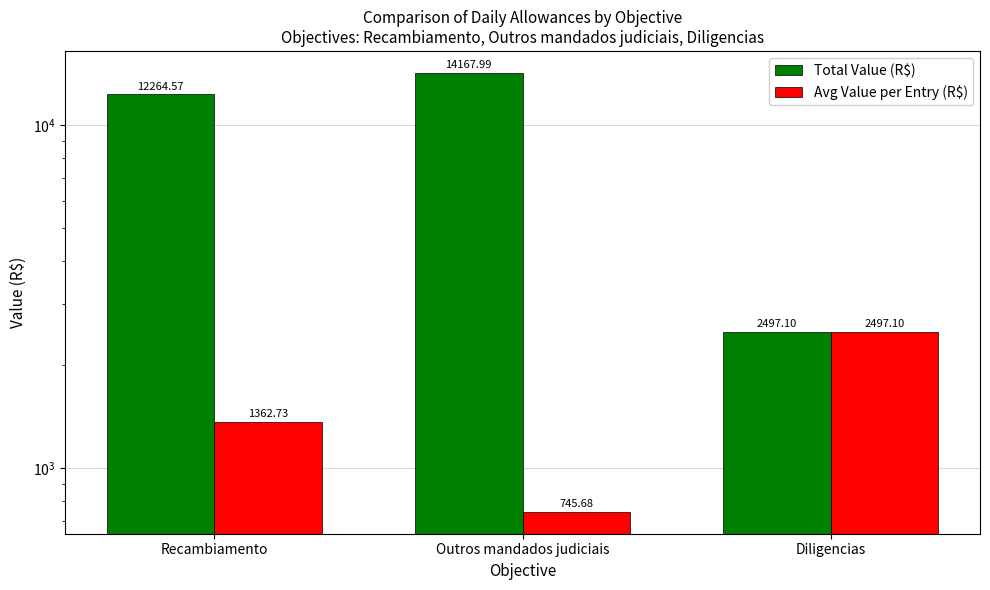

The Total Value (R$) series shows 19574.2 at Recambiamento. True or false?

False